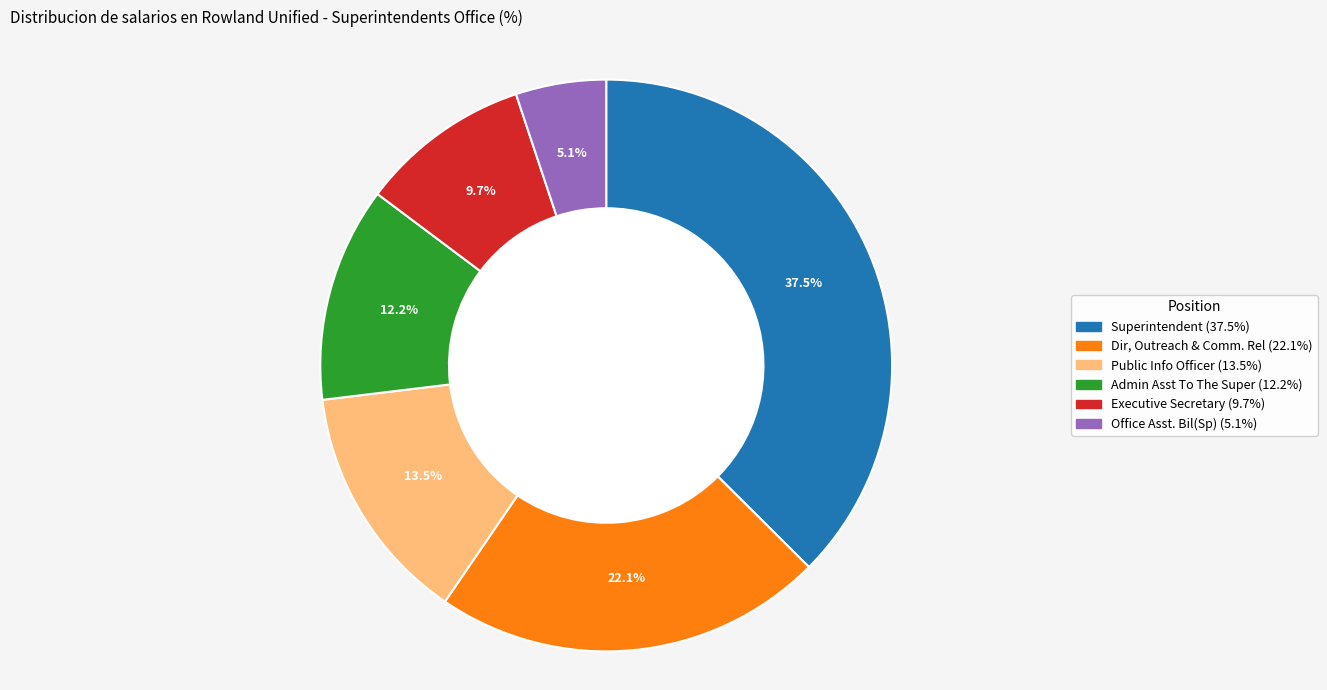

Rank the categories by value from lowest to highest.

Office Asst. Bil(Sp), Executive Secretary, Admin Asst To The Super, Public Info Officer, Dir, Outreach & Comm. Rel, Superintendent